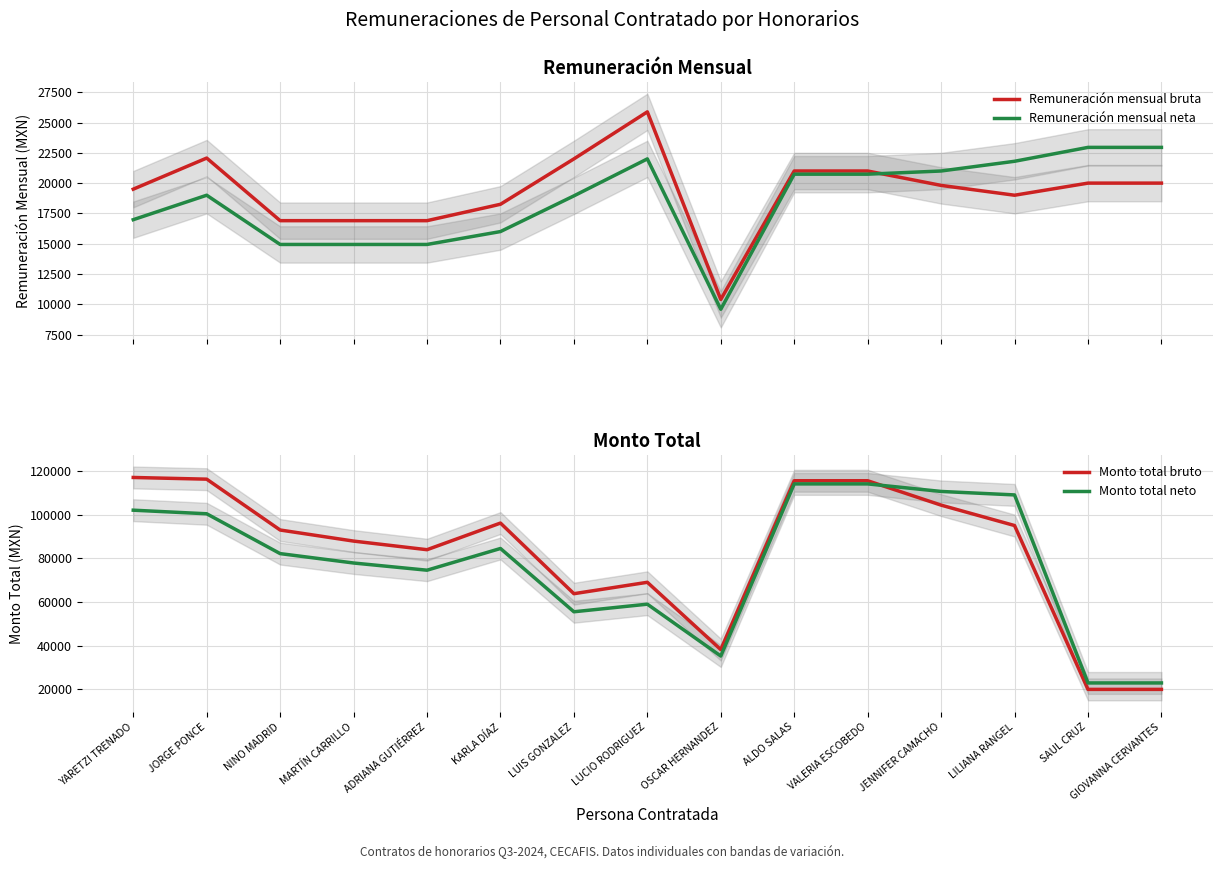

Reading left to right, list all the values displayed in this chart.

Remuneración mensual bruta: YARETZI TRENADO=19500.0	JORGE PONCE=22067.5	NINO MADRID=16900.0	MARTÍN CARRILLO=16900.0	ADRIANA GUTIÉRREZ=16900.0	KARLA DÍAZ=18252.6	LUIS GONZALEZ=22000.0	LUCIO RODRIGUEZ=25882.3	OSCAR HERNANDEZ=10396.7	ALDO SALAS=21000.0	VALERIA ESCOBEDO=21000.0	JENNIFER CAMACHO=19811.3	LILIANA RANGEL=19000.0	SAUL CRUZ=20000.0	GIOVANNA CERVANTES=20000.0
Remuneración mensual neta: YARETZI TRENADO=16980.9	JORGE PONCE=19000.0	NINO MADRID=14936.3	MARTÍN CARRILLO=14936.3	ADRIANA GUTIÉRREZ=14936.3	KARLA DÍAZ=16000.0	LUIS GONZALEZ=18946.9	LUCIO RODRIGUEZ=22000.0	OSCAR HERNANDEZ=9584.5	ALDO SALAS=20737.5	VALERIA ESCOBEDO=20737.5	JENNIFER CAMACHO=21000.0	LILIANA RANGEL=21802.5	SAUL CRUZ=22950.0	GIOVANNA CERVANTES=22950.0
Monto total bruto: YARETZI TRENADO=117000.0	JORGE PONCE=116222.2	NINO MADRID=92950.0	MARTÍN CARRILLO=87880.0	ADRIANA GUTIÉRREZ=83936.7	KARLA DÍAZ=96130.6	LUIS GONZALEZ=63800.0	LUCIO RODRIGUEZ=69019.6	OSCAR HERNANDEZ=38207.7	ALDO SALAS=115500.0	VALERIA ESCOBEDO=115500.0	JENNIFER CAMACHO=104339.6	LILIANA RANGEL=95000.0	SAUL CRUZ=20000.0	GIOVANNA CERVANTES=20000.0
Monto total neto: YARETZI TRENADO=102024.4	JORGE PONCE=100380.6	NINO MADRID=82149.5	MARTÍN CARRILLO=77850.1	ADRIANA GUTIÉRREZ=74554.8	KARLA DÍAZ=84494.3	LUIS GONZALEZ=55527.0	LUCIO RODRIGUEZ=59000.9	OSCAR HERNANDEZ=35262.0	ALDO SALAS=114056.2	VALERIA ESCOBEDO=114056.2	JENNIFER CAMACHO=110600.0	LILIANA RANGEL=109012.5	SAUL CRUZ=22950.0	GIOVANNA CERVANTES=22950.0